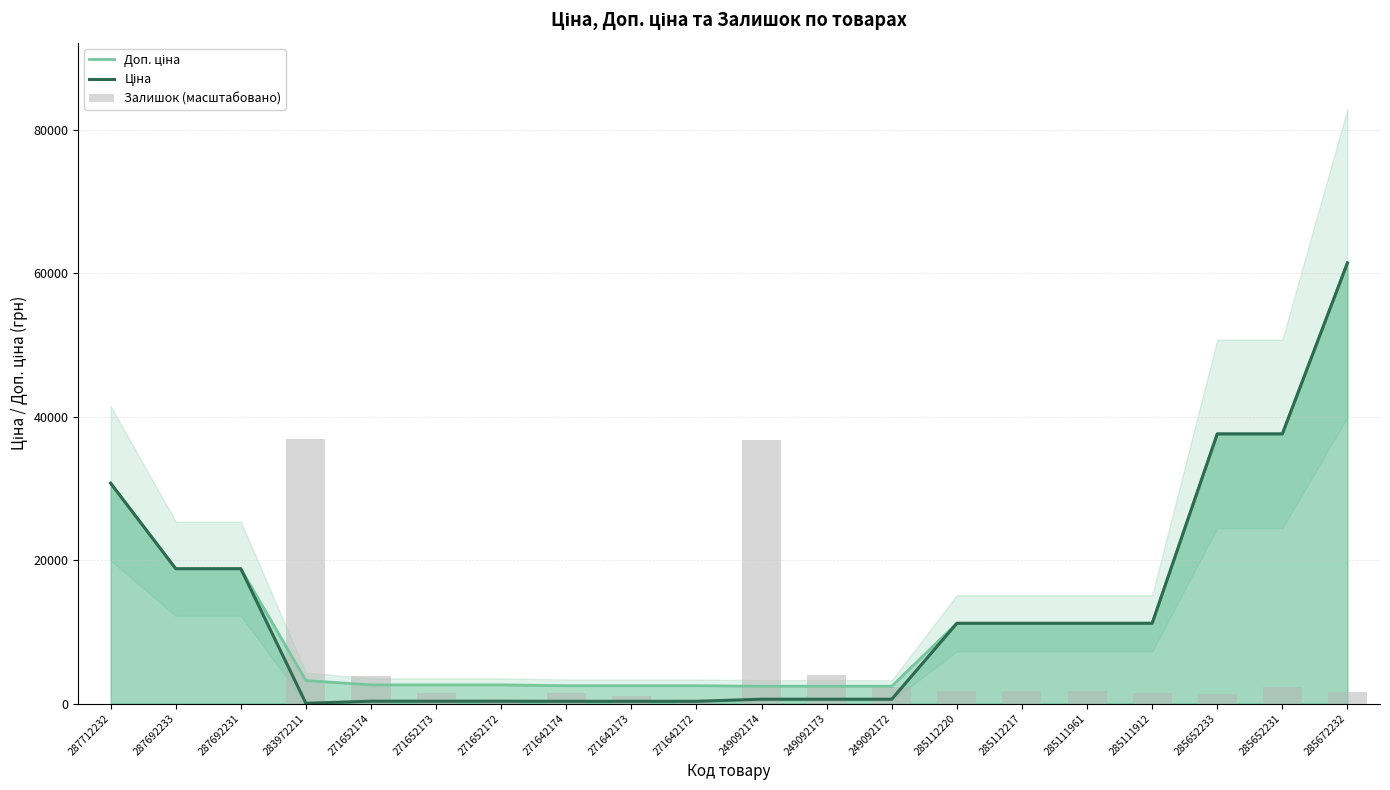

The value of Доп. ціна at 287692231 is 18796.8. True or false?

True